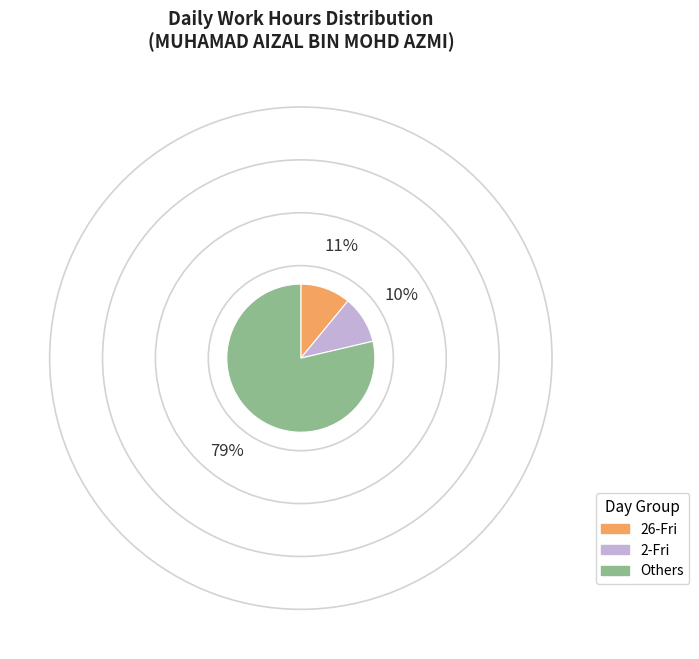

The 26-Fri slice represents 24% of the pie. True or false?

False